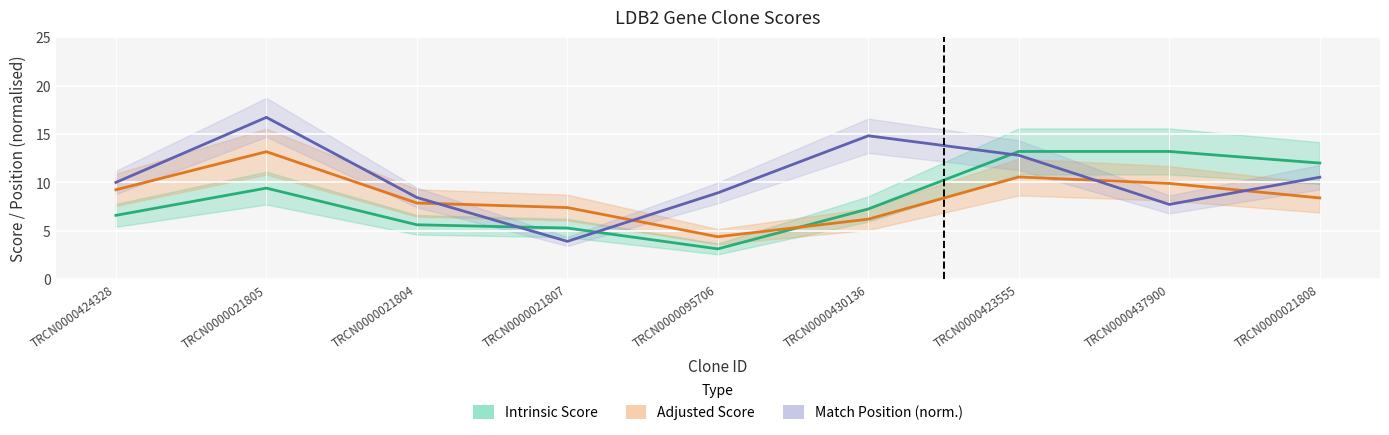

True or false: Adjusted Score and Intrinsic Score intersect in this chart.

True